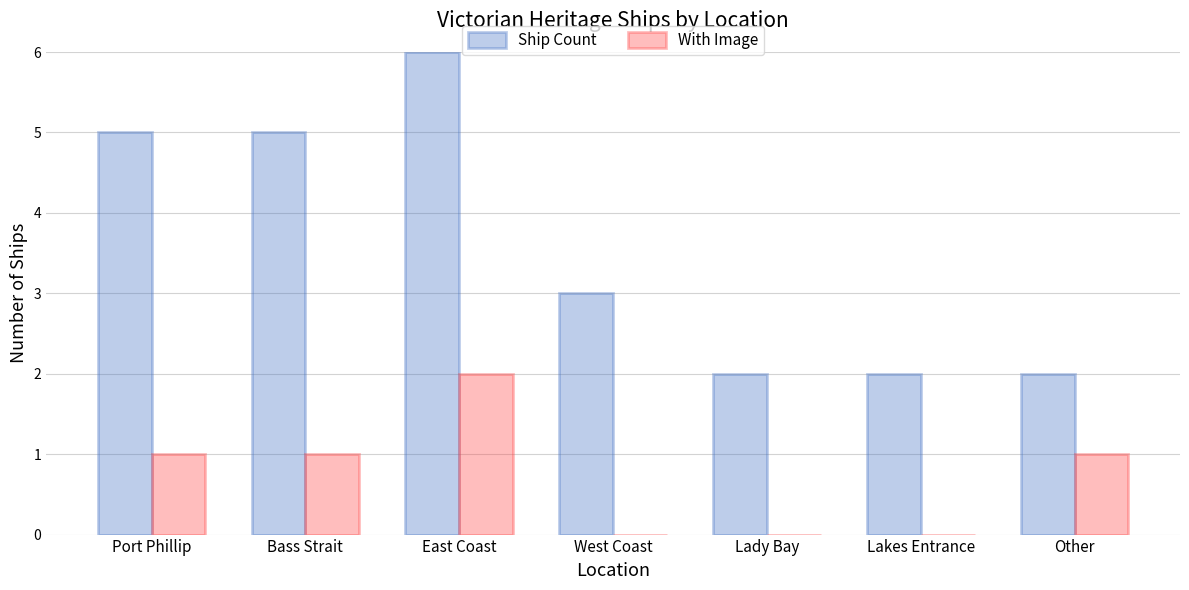

What is the sum of the Ship Count values at Other and East Coast?

8